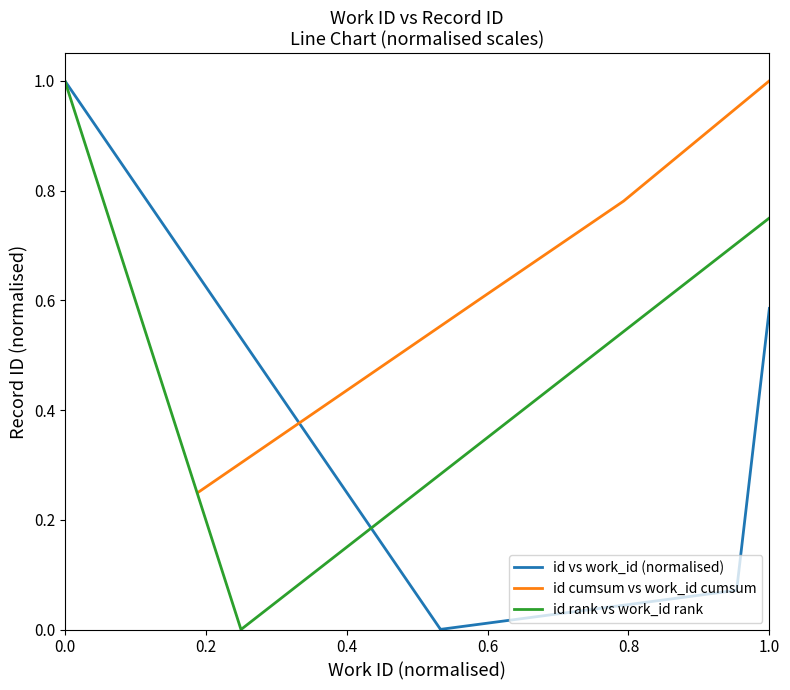

How many lines are shown in the chart?

3